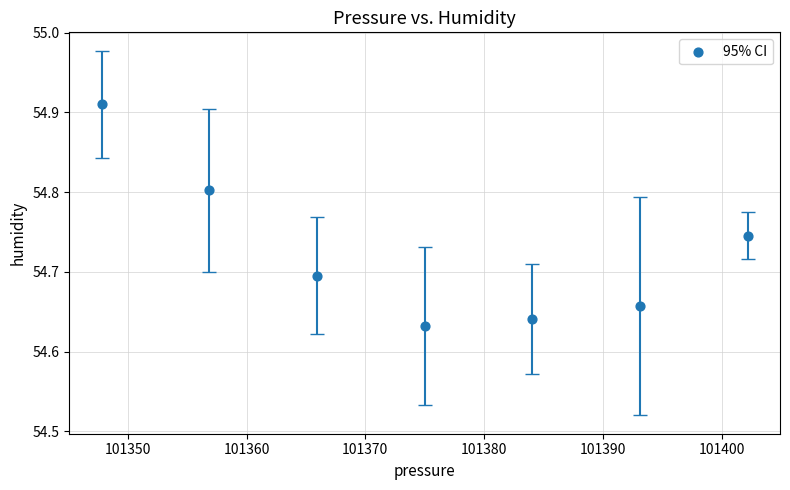

What is the range of X values (max minus min)?

54.4